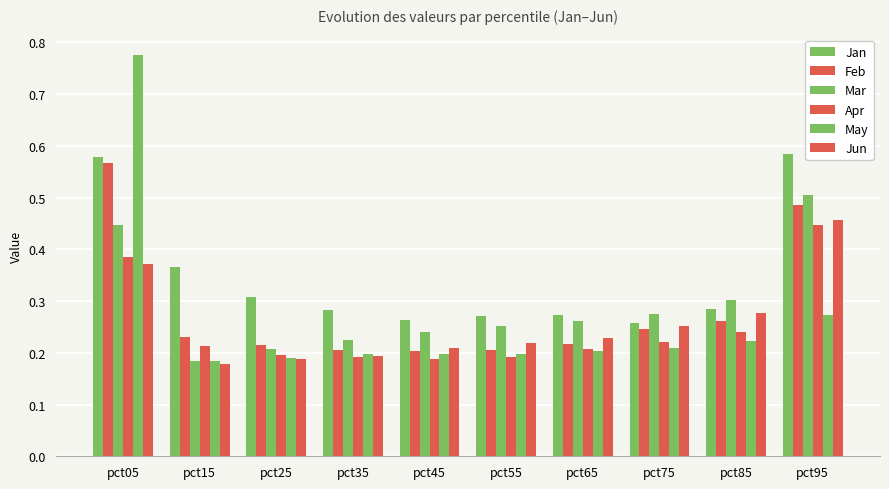

What is the spread (max minus min) of values at pct65?

0.1